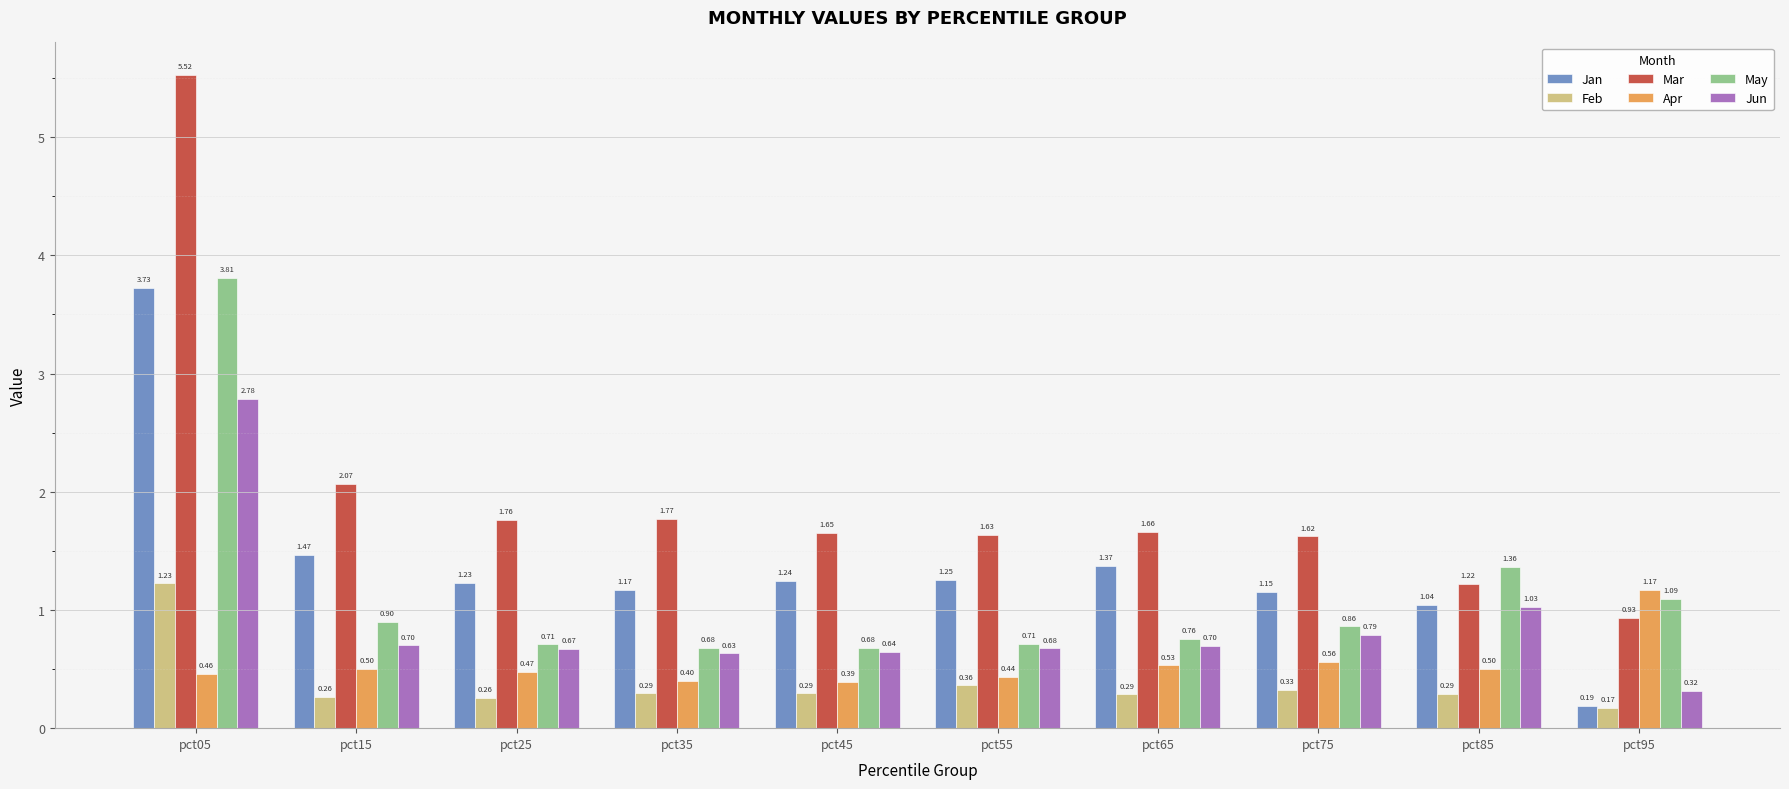

How many groups of bars are there?

10